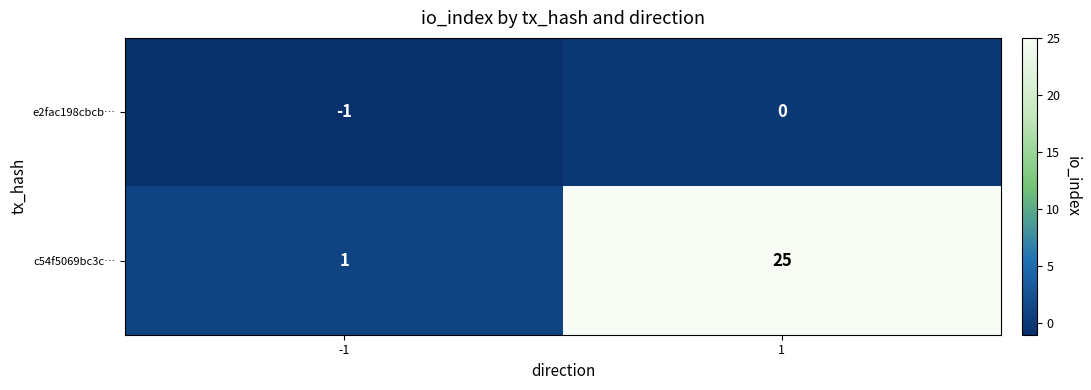

How many categories are shown in the chart?

2